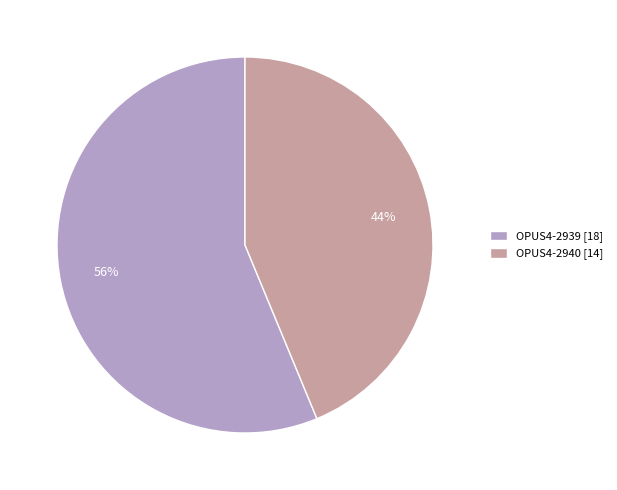

To the nearest percent, what is the combined percentage of OPUS4-2939 [18] and OPUS4-2940 [14]?

100%